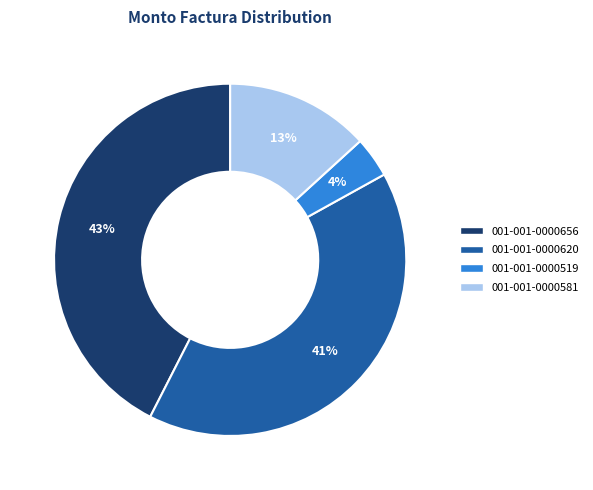

To the nearest percent, what percentage of the pie is 001-001-0000519?

4%